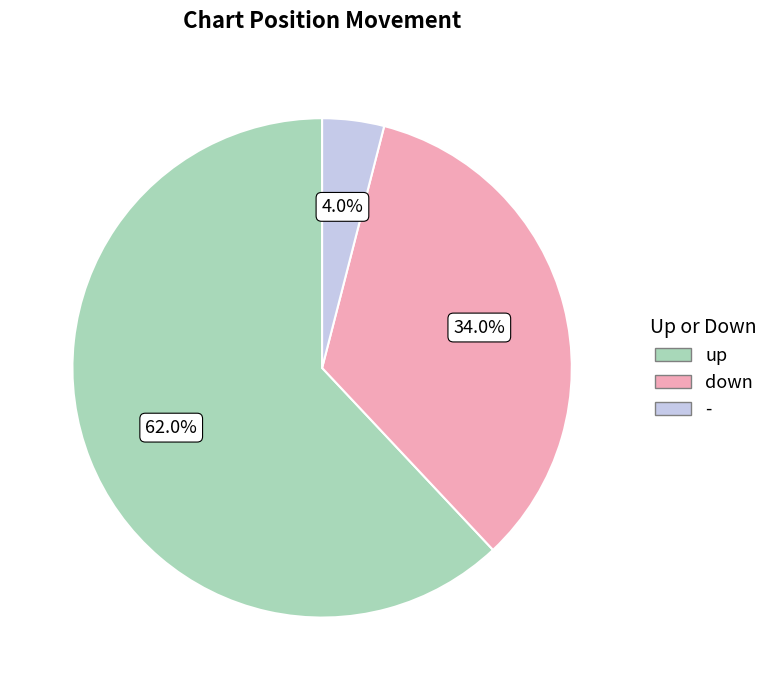

What percentage is the up slice, to the nearest percent?

62%